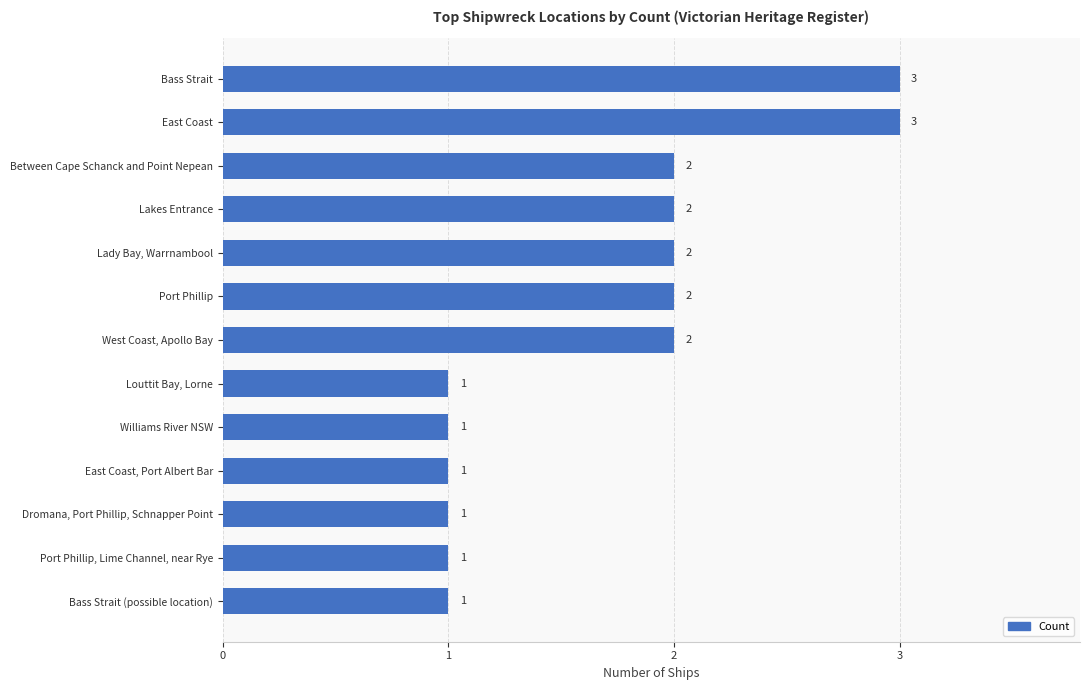

Is it true that the value at Between Cape Schanck and Point Nepean is 1?

False